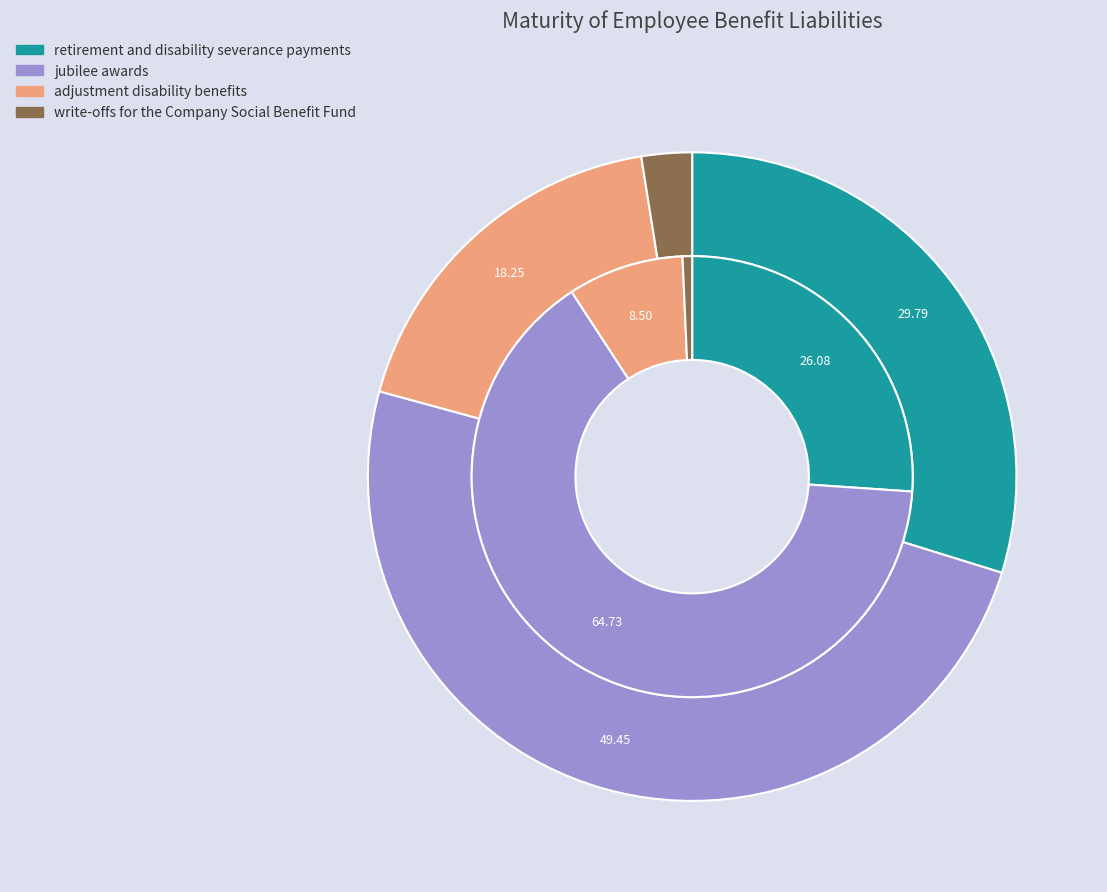

To the nearest percent, what is the combined percentage of values_2020 and 2?

48%